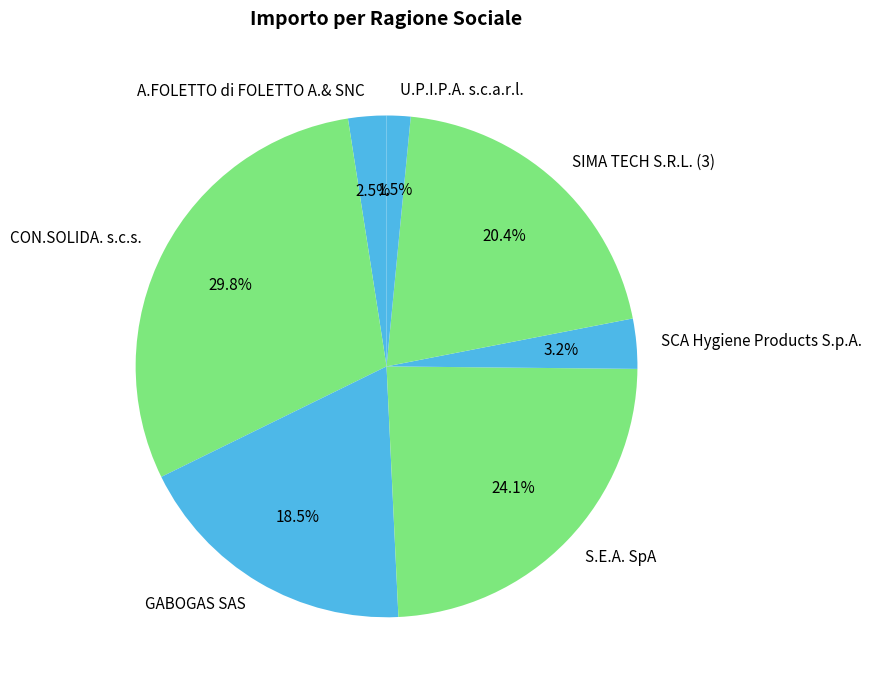

Is there a majority slice in this chart?

No